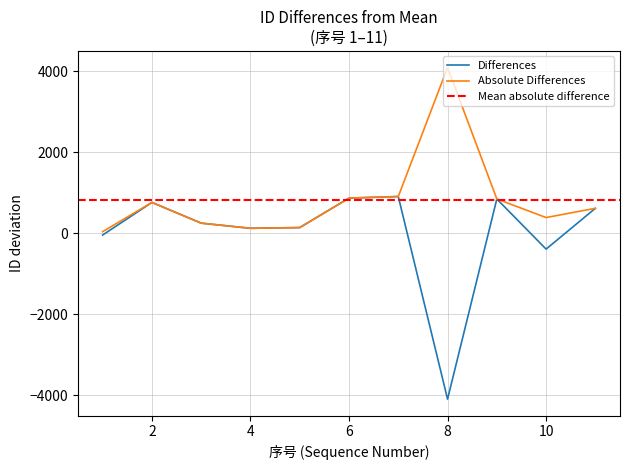

Rank the categories by value from lowest to highest.

8, 10, 1, 4, 5, 3, 11, 2, 9, 6, 7